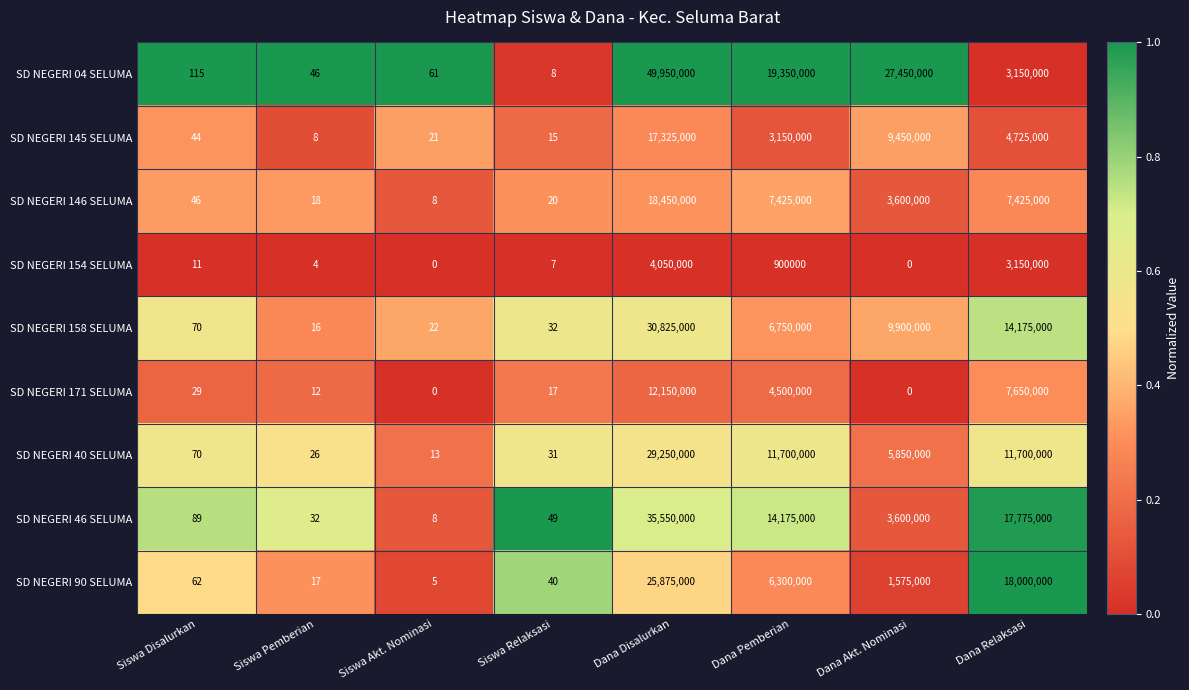

The SD NEGERI 158 SELUMA series shows 40695904 at Dana Disalurkan. True or false?

False